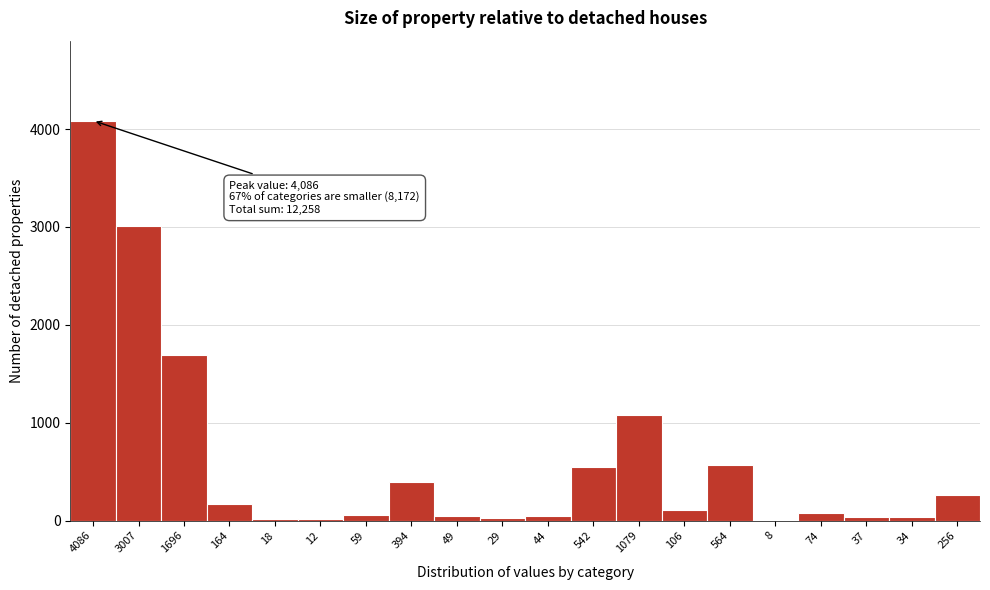

Is it true that the value at 542 is 117?

False